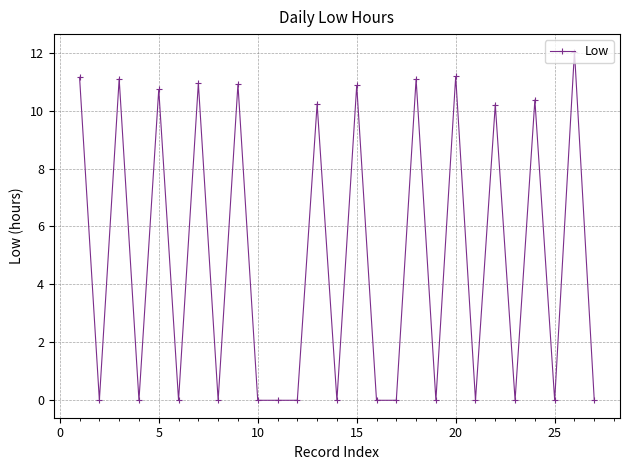

True or false: there are more than 0 points higher than both neighbors.

True